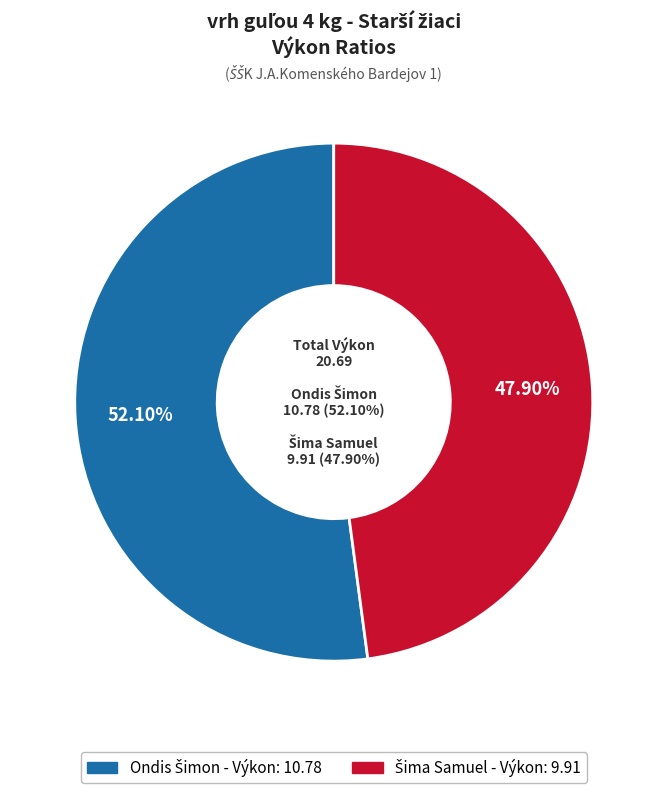

To the nearest percent, what is the difference between the Ondis Šimon and Šima Samuel slice percentages?

4%